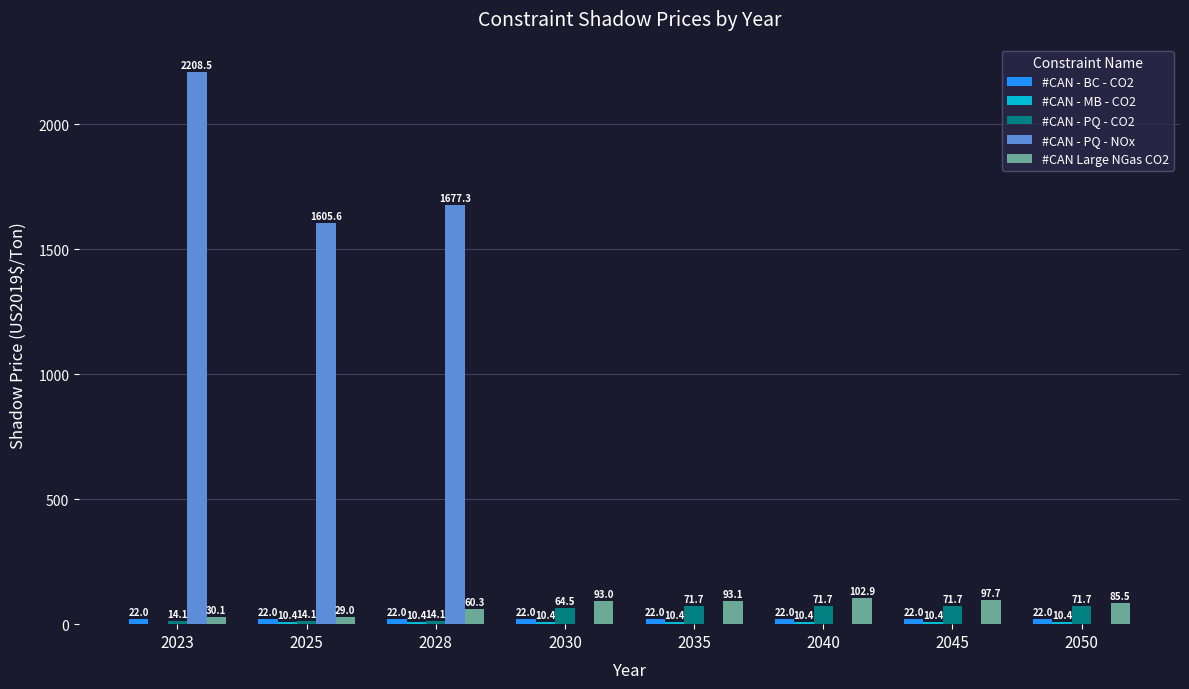

What is the total value across all series at 2040?

207.0